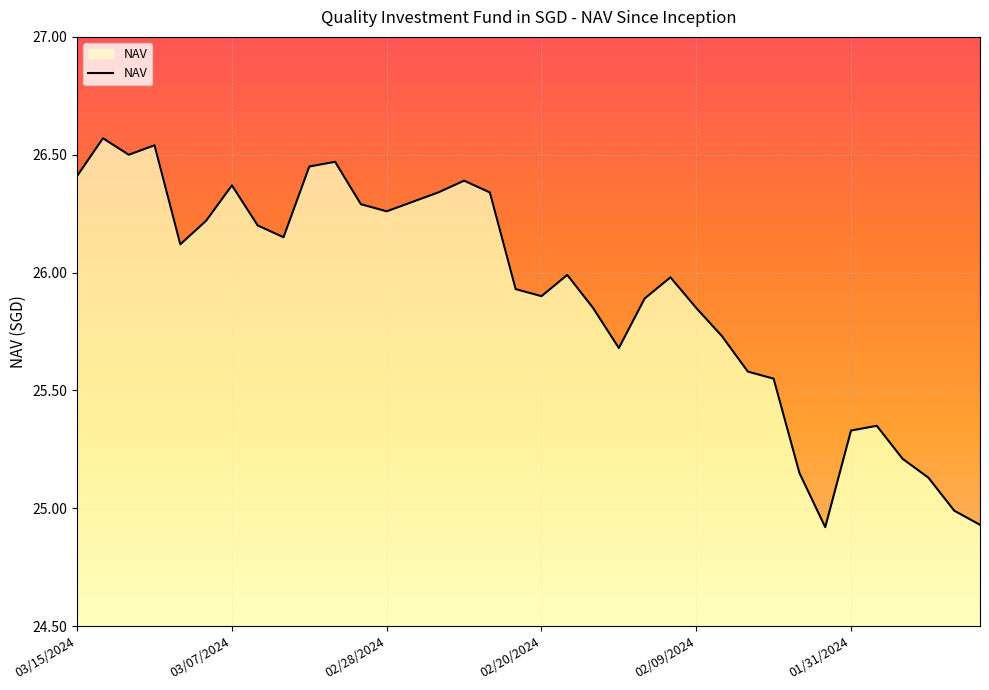

Reading left to right, extract all data points from this chart.

03/15/2024=26.4	03/14/2024=26.6	03/13/2024=26.5	03/12/2024=26.5	03/11/2024=26.1	03/08/2024=26.2	03/07/2024=26.4	03/06/2024=26.2	03/05/2024=26.1	03/04/2024=26.4	03/01/2024=26.5	02/29/2024=26.3	02/28/2024=26.3	02/27/2024=26.3	02/26/2024=26.3	02/23/2024=26.4	02/22/2024=26.3	02/21/2024=25.9	02/20/2024=25.9	02/16/2024=26.0	02/15/2024=25.9	02/14/2024=25.7	02/13/2024=25.9	02/12/2024=26.0	02/09/2024=25.9	02/08/2024=25.7	02/07/2024=25.6	02/06/2024=25.6	02/02/2024=25.1	02/01/2024=24.9	01/31/2024=25.3	01/30/2024=25.4	01/29/2024=25.2	01/26/2024=25.1	01/25/2024=25.0	01/24/2024=24.9